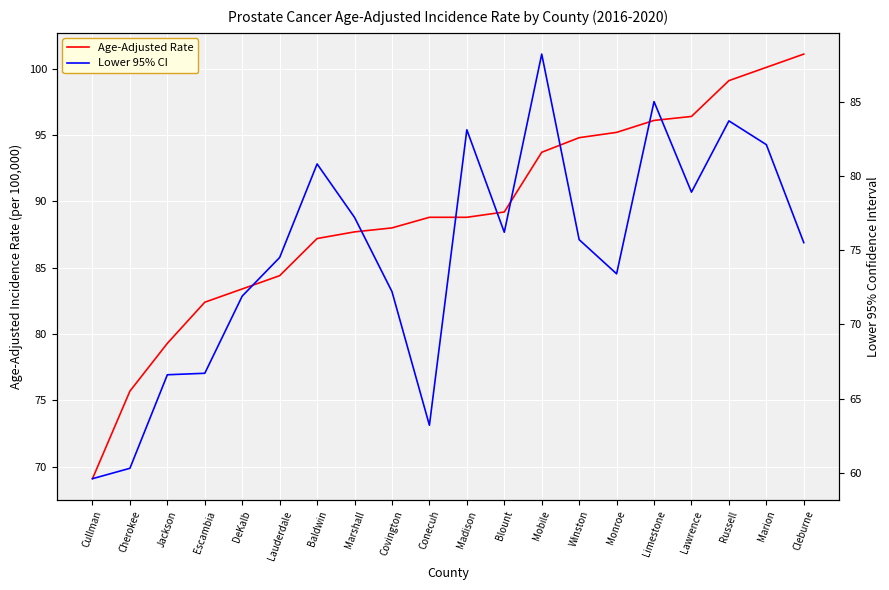

At which category does Lower 95% CI reach its first local peak?

Baldwin